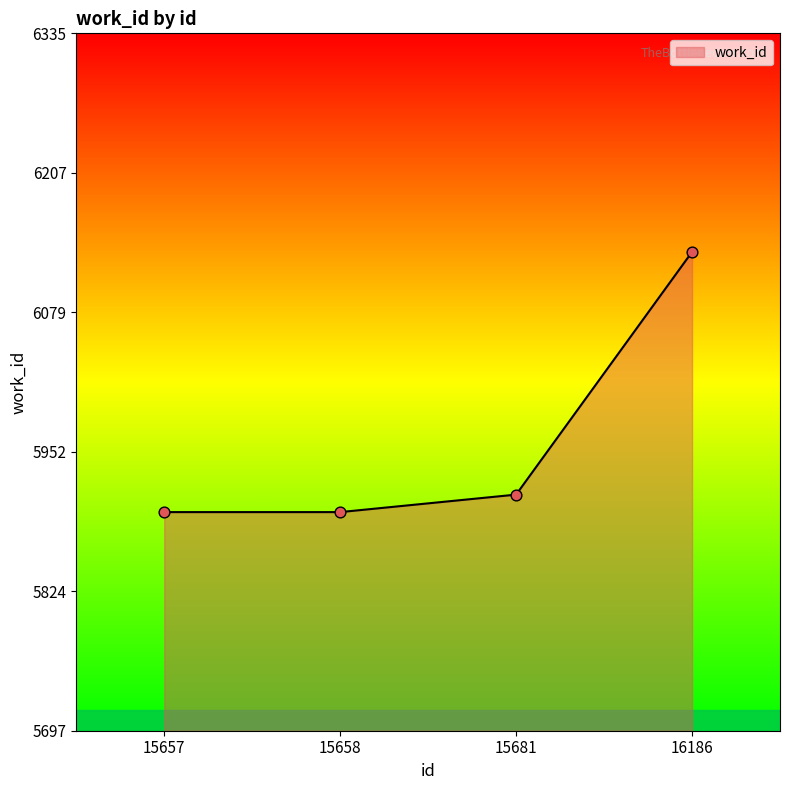

Between 15657 and 15681, which is larger?

15681